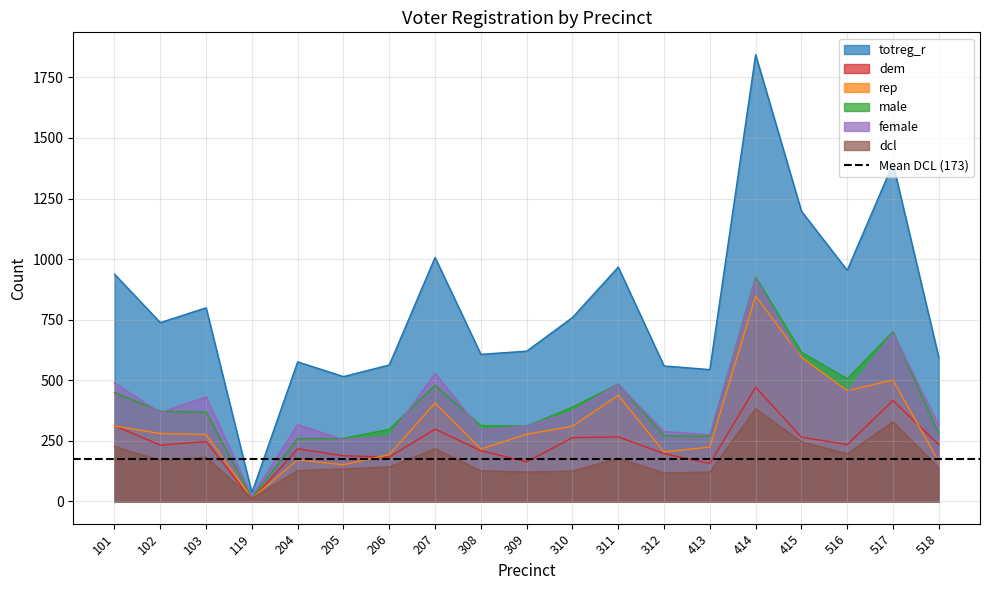

At which label is female closest to 470?

311